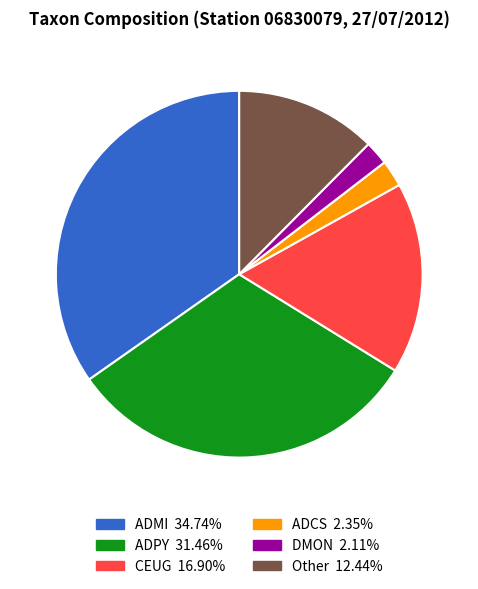

True or false: DMON accounts for 2% of the total.

True